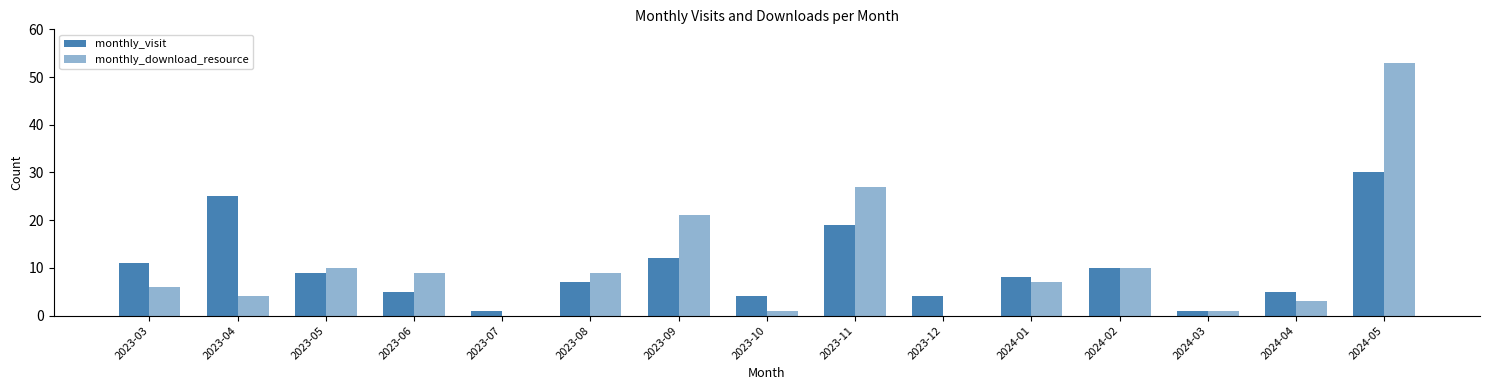

Count the number of categories in the chart.

15